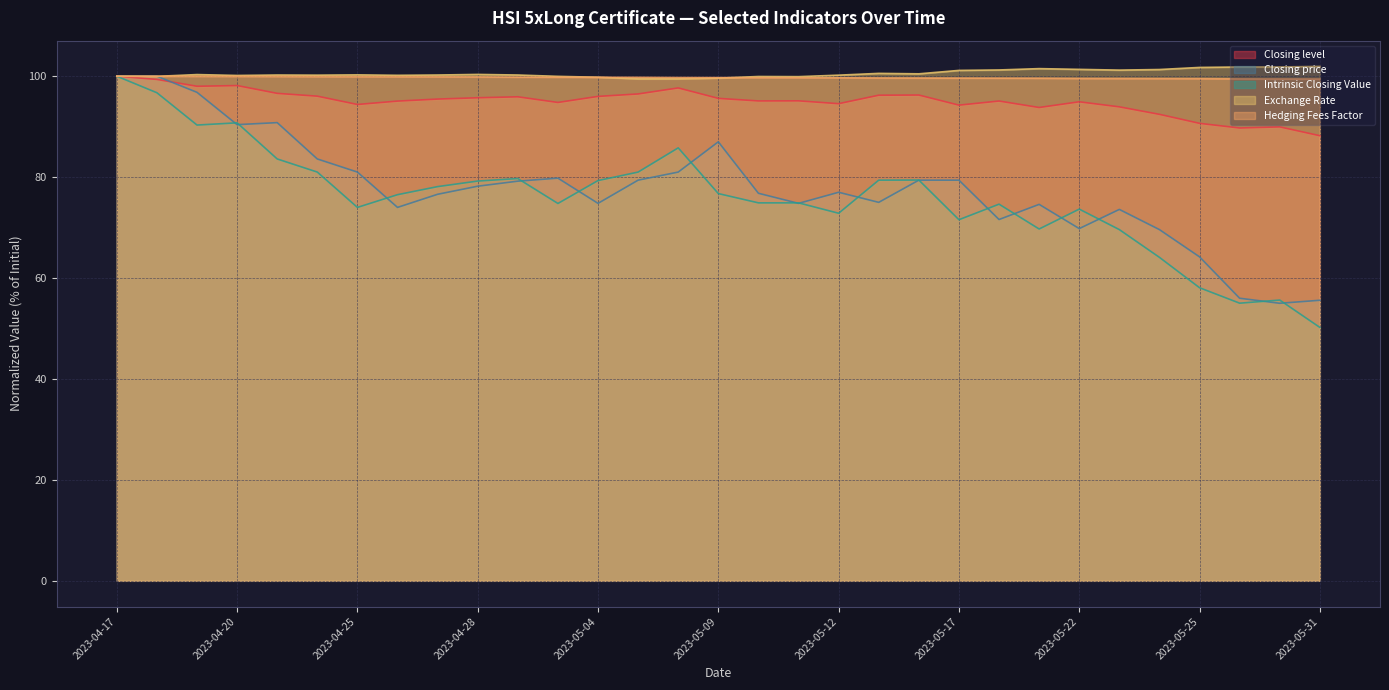

Is the value of Hedging Fees Factor at 2023-05-03 greater than the value of Closing level at 2023-05-22?

Yes